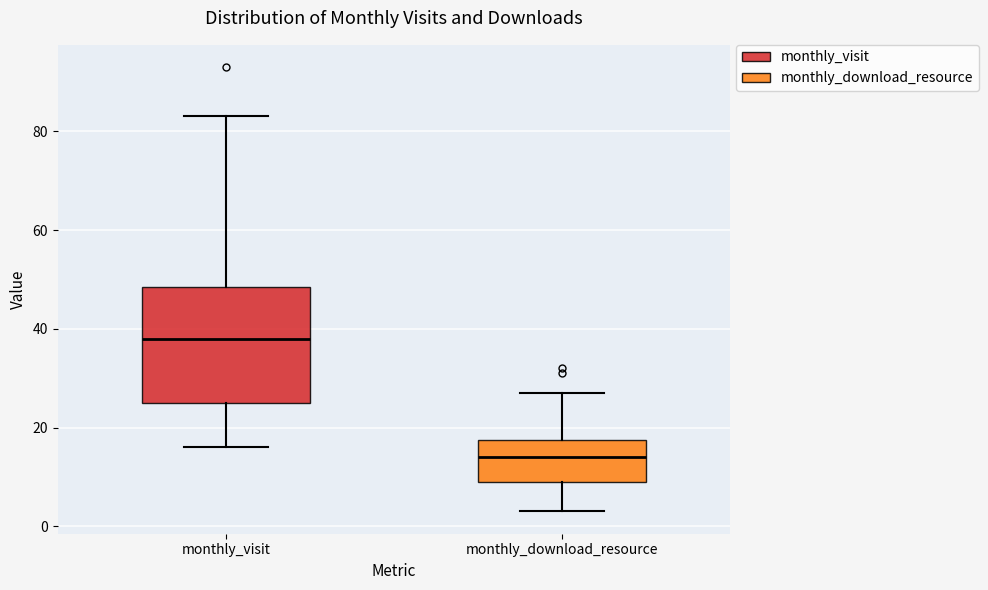

Reading left to right, read every box against the y-axis: the position of its median line, the range the box covers, and the ends of its whiskers. The values are not printed on the chart, so give them approximately, as read against the axis.

monthly_visit: median 38, box 26 to 48, whiskers 16 to 84
monthly_download_resource: median 14, box 10 to 18, whiskers 4 to 28